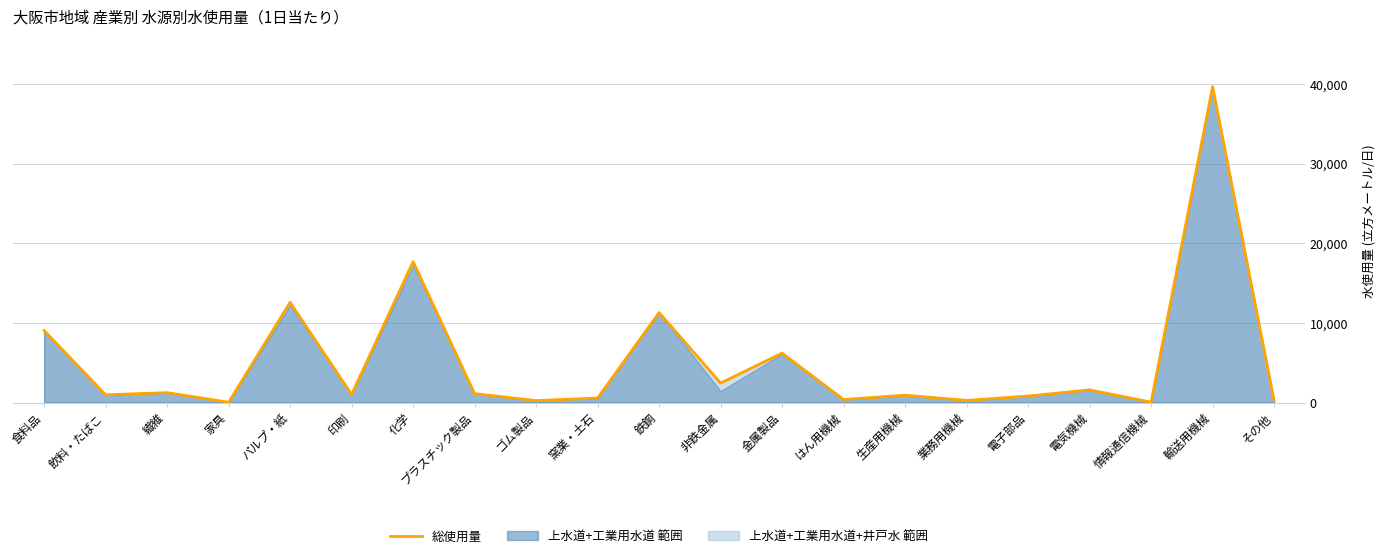

Which label corresponds to the smallest value in the chart?

家具